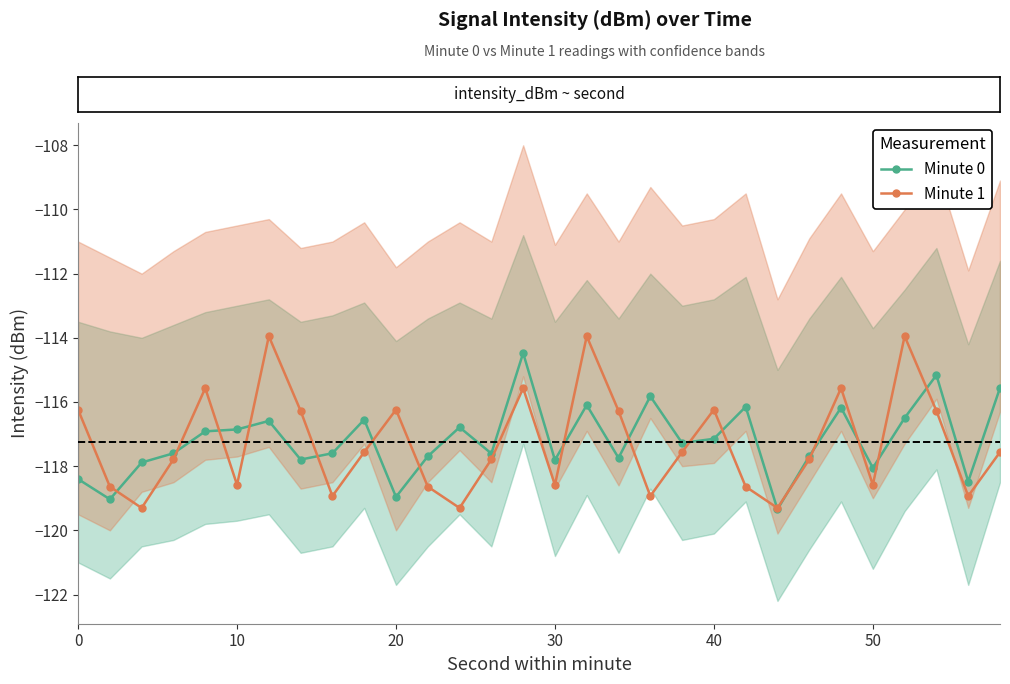

Which series ends up on top after the final intersection of Minute 0 and Minute 1?

Minute 0